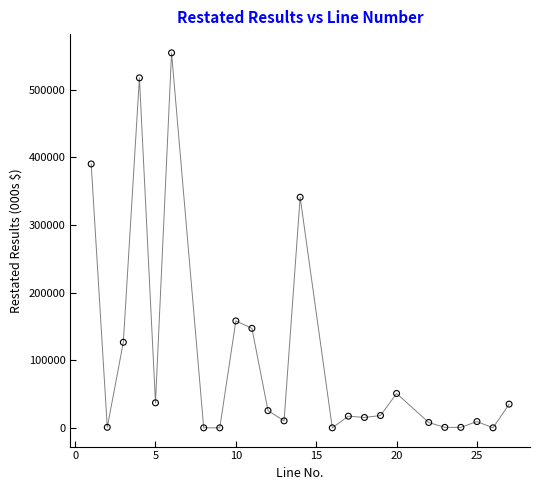

What is the range of Y values (max minus min)?

554420.0